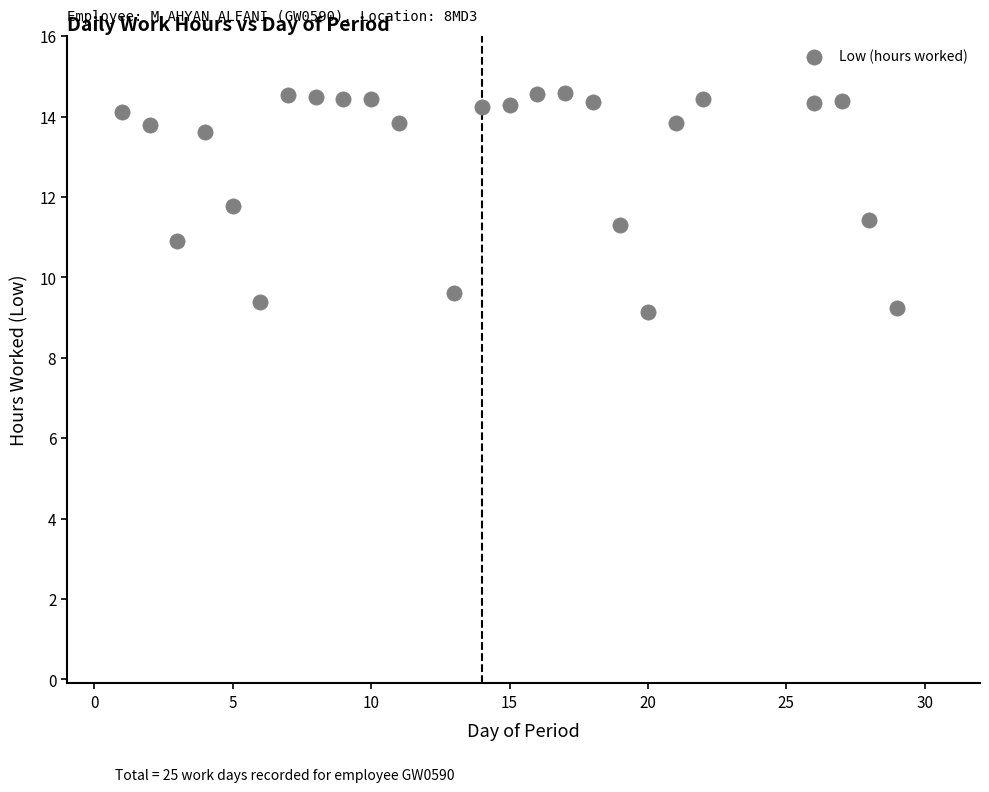

What is the range of Y values (max minus min)?

5.5